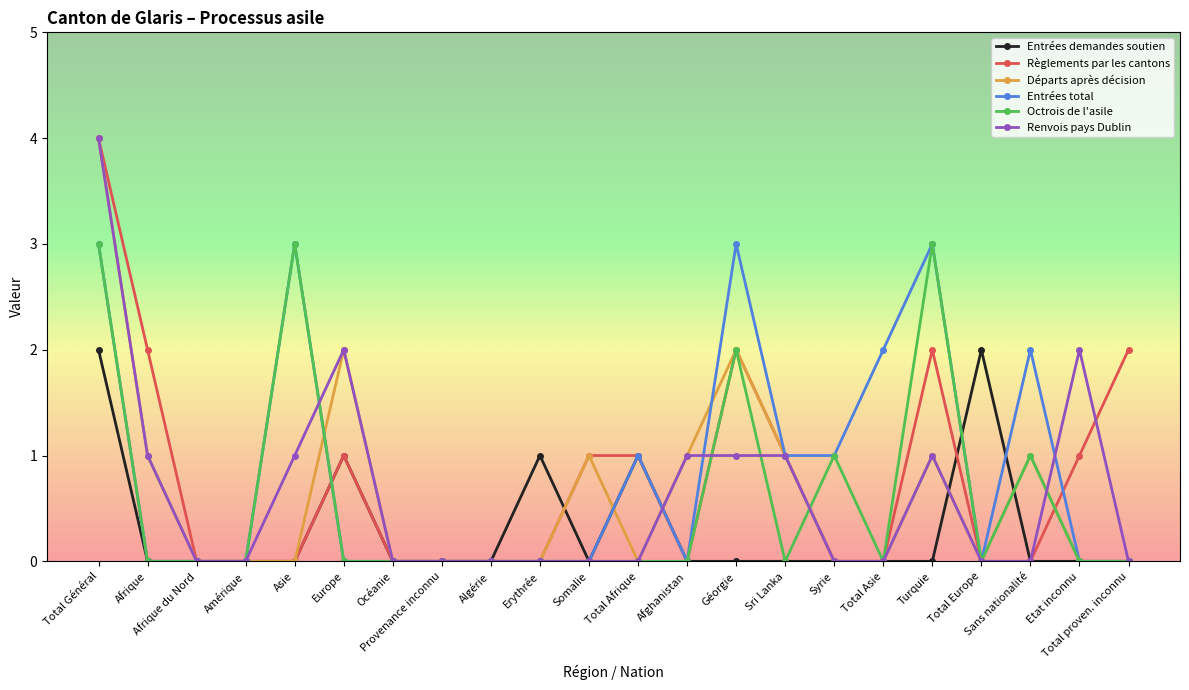

What is the greatest value displayed?

4